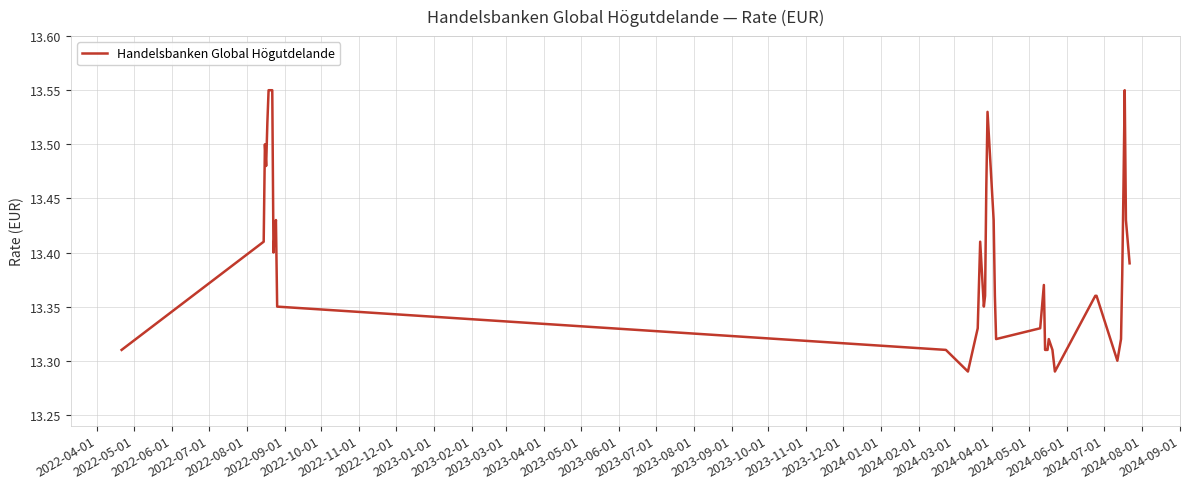

What is the difference between the maximum and minimum values?

0.3